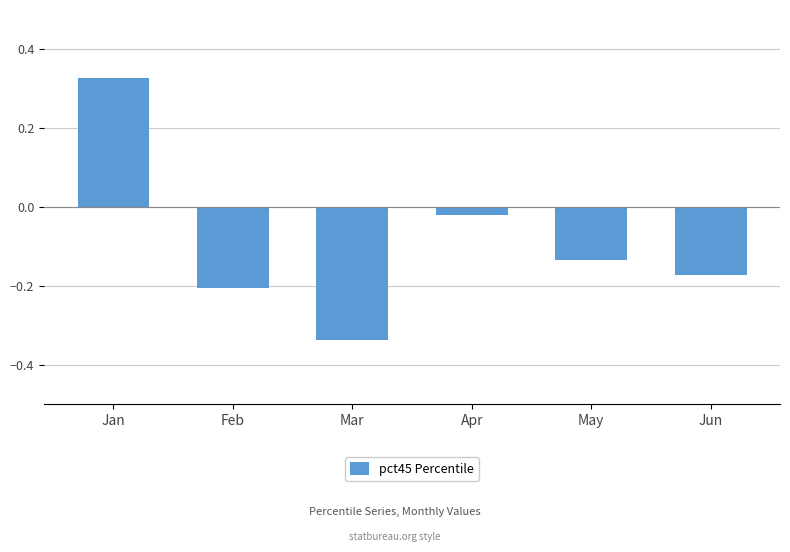

Which has a higher value, Mar or Apr?

Apr